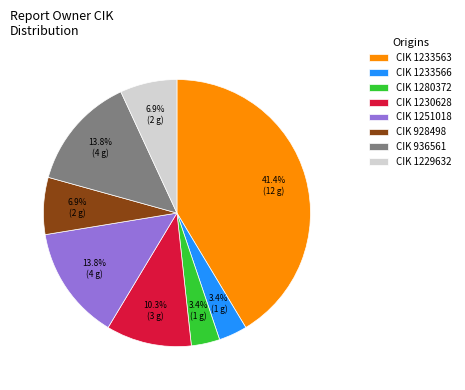

Count the number of slices in the pie.

8